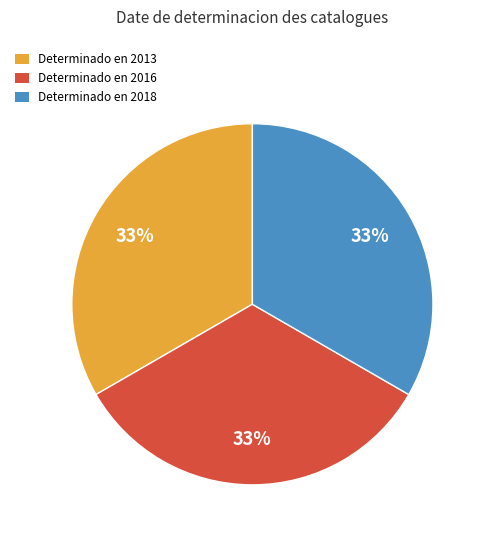

Combined, do Determinado en 2013 and Determinado en 2016 account for over 50%?

Yes